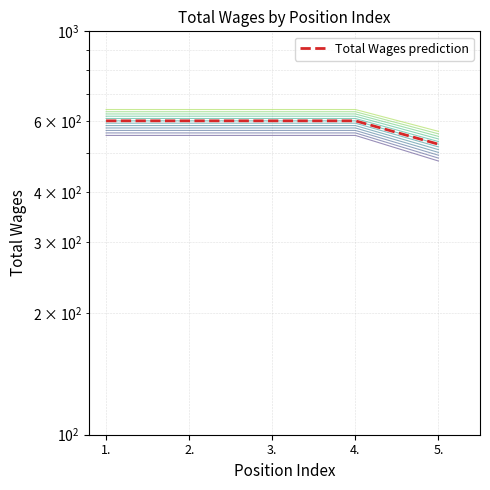

The chart shows a value of 220 at 3.. True or false?

False